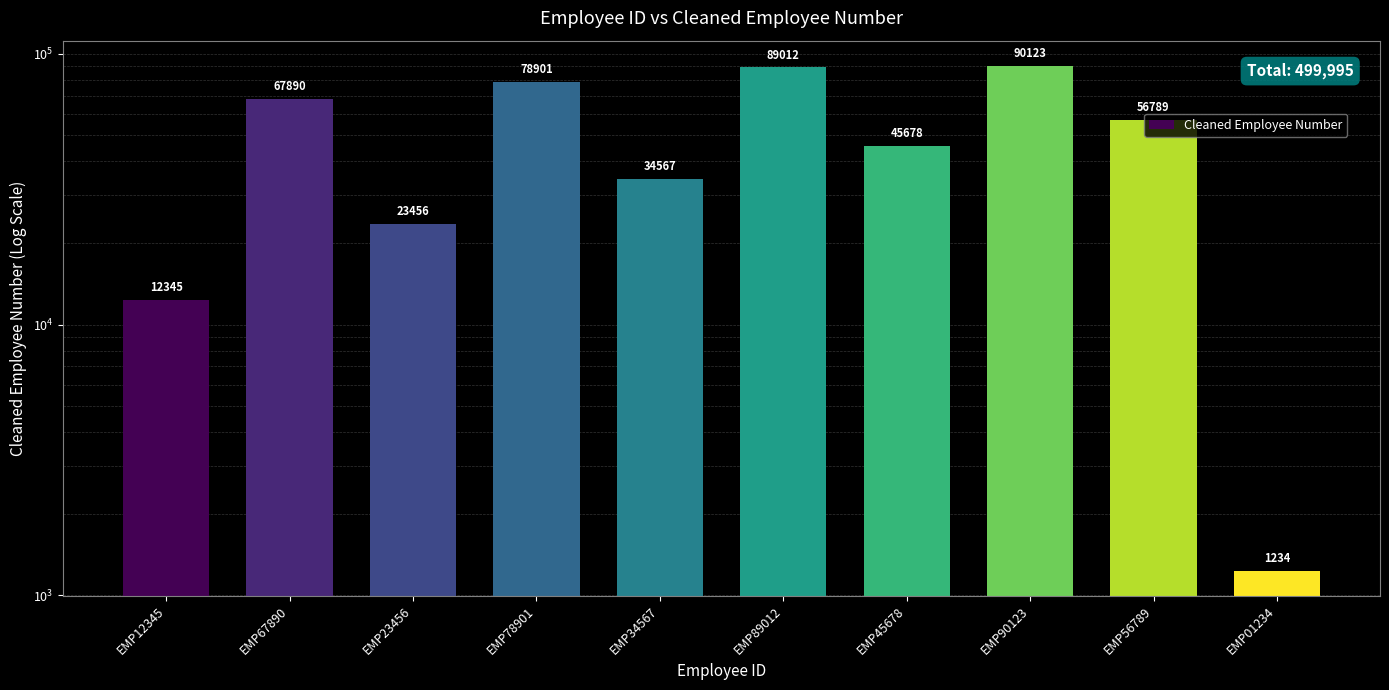

Count the values in the range 23456 to 78901.

6